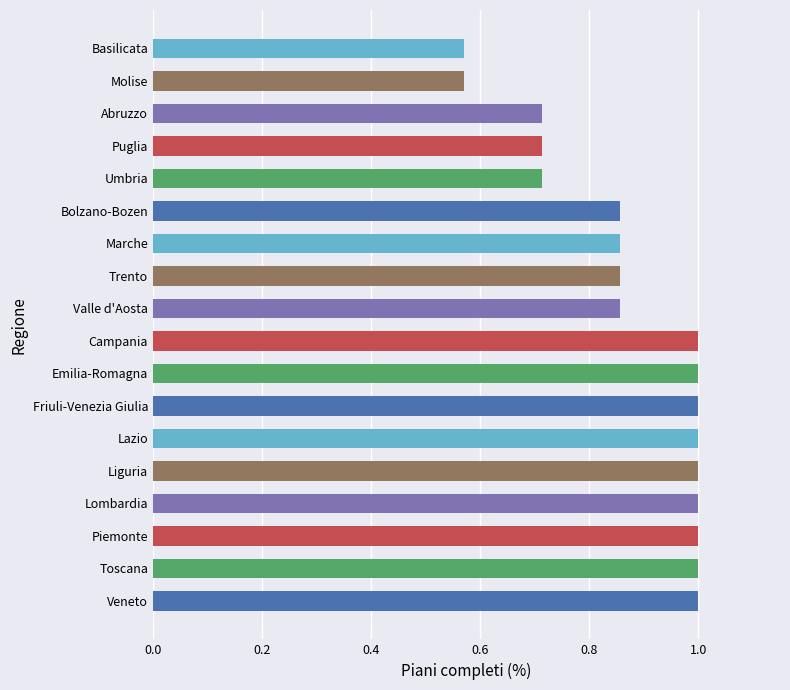

Is it true that the value at Basilicata is 1.0?

False